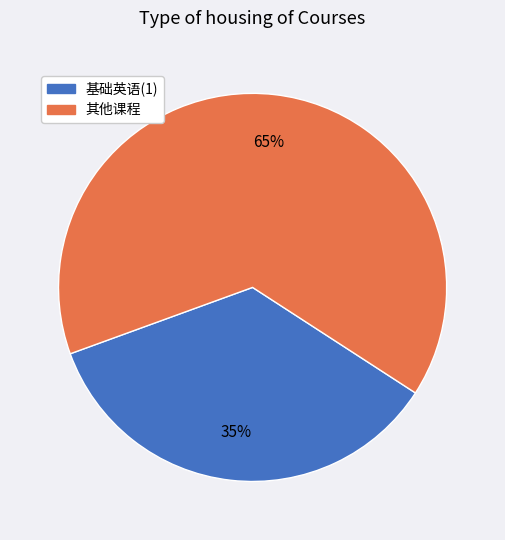

Is there any slice that represents more than half of the pie?

Yes